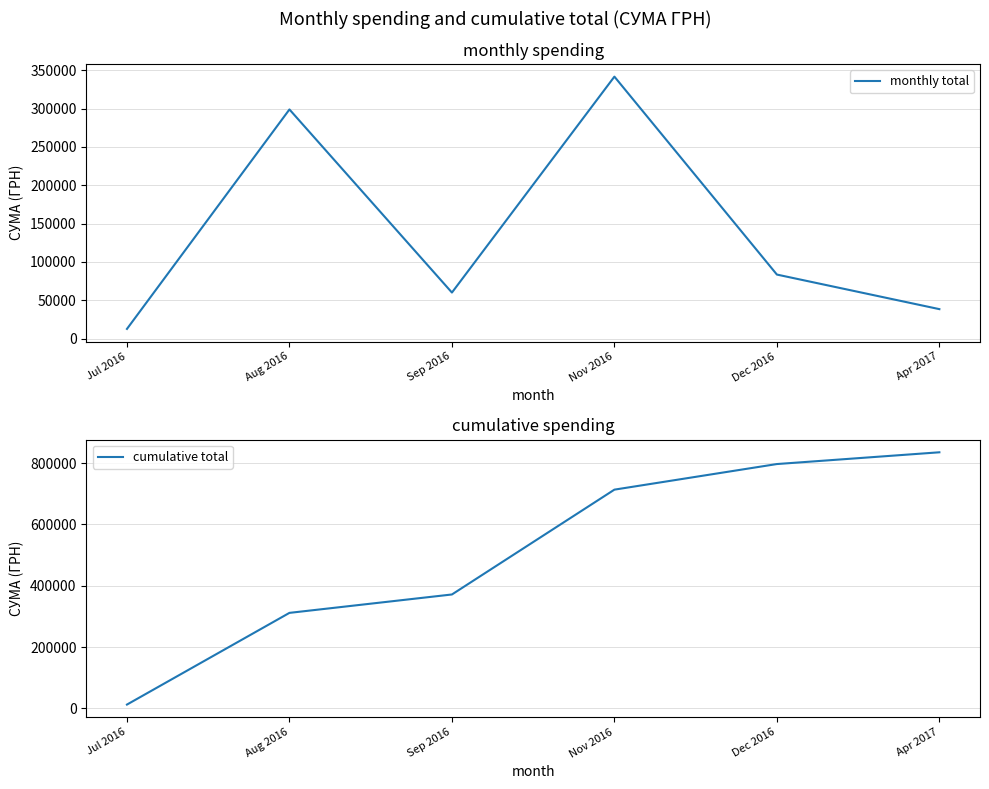

Where is cumulative total nearest to the value 423842?

Sep 2016